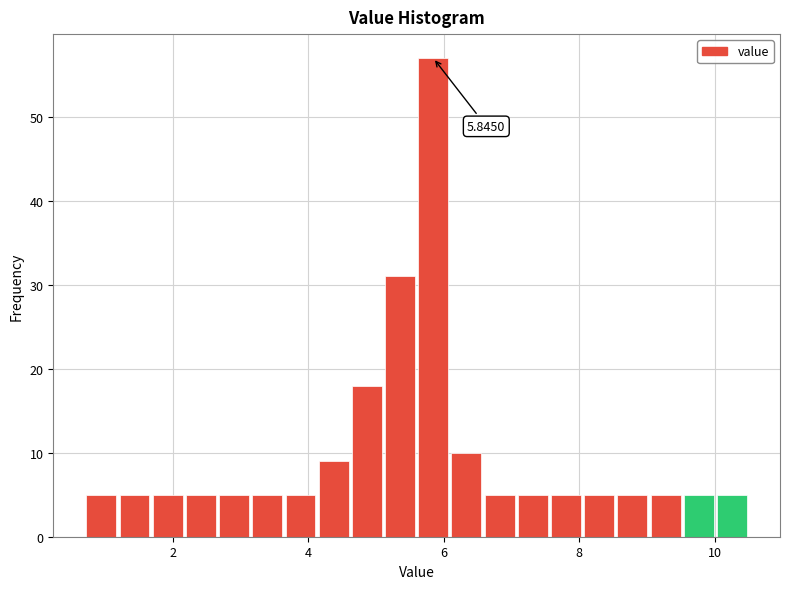

Read against the x-axis, roughly where is the centre of the tallest bar?

5.8